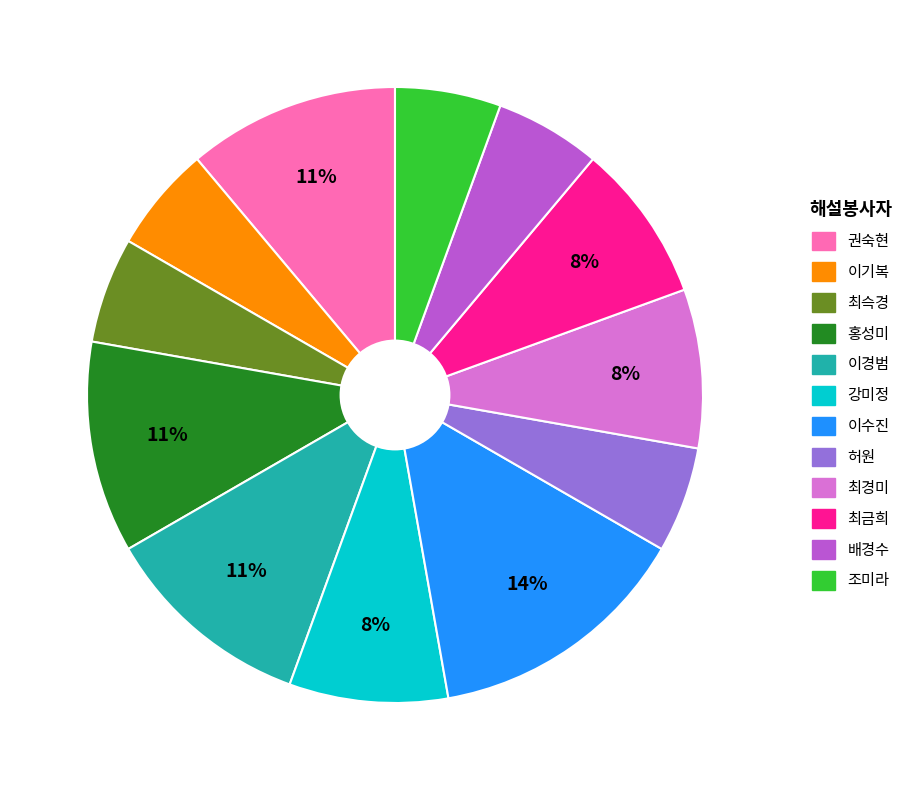

How many segments does this pie chart have?

12